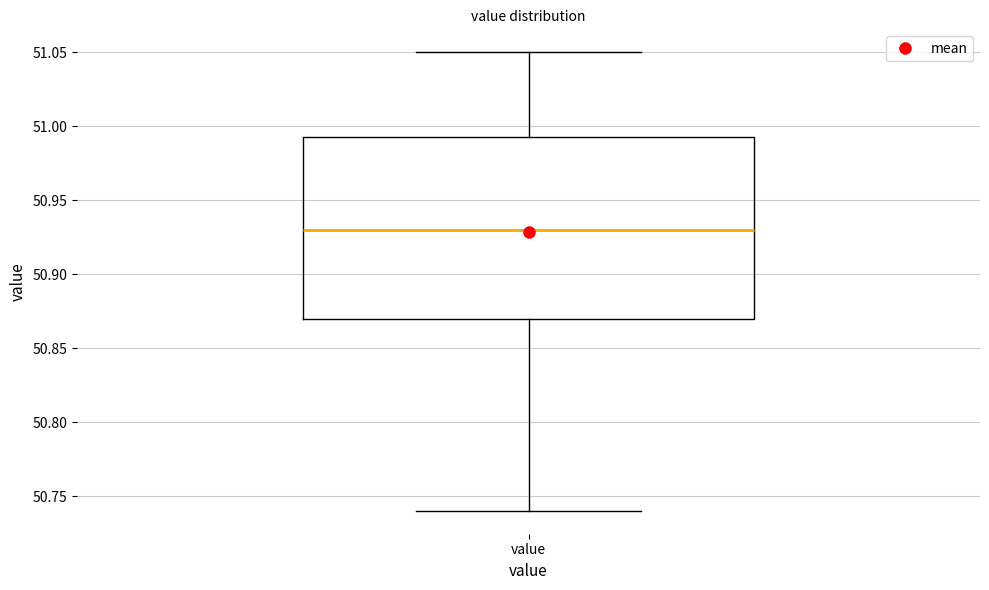

Transcribe this box plot: give where the median line is, the range the box spans, and where the two whiskers end, as read against the y-axis. The values are not printed on the chart, so give them approximately, as read against the axis.

median 50.930, box 50.870 to 50.995, whiskers 50.740 to 51.050